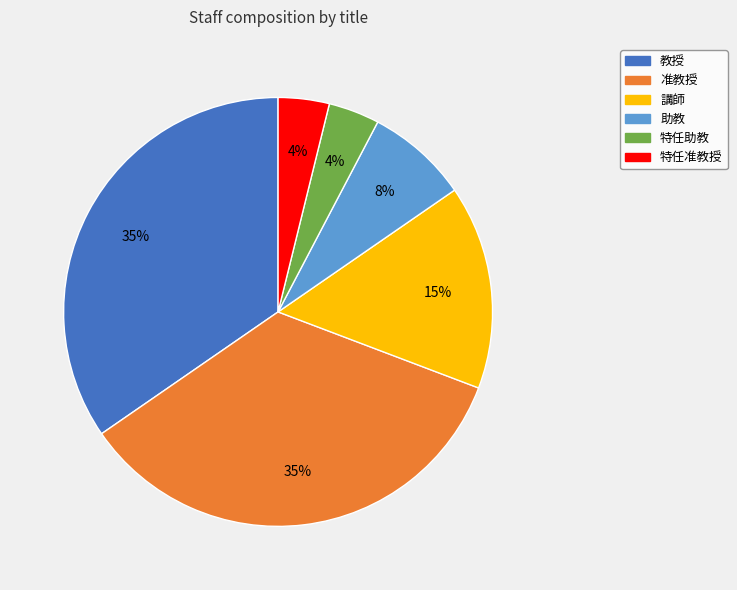

Is there a majority slice in this chart?

No